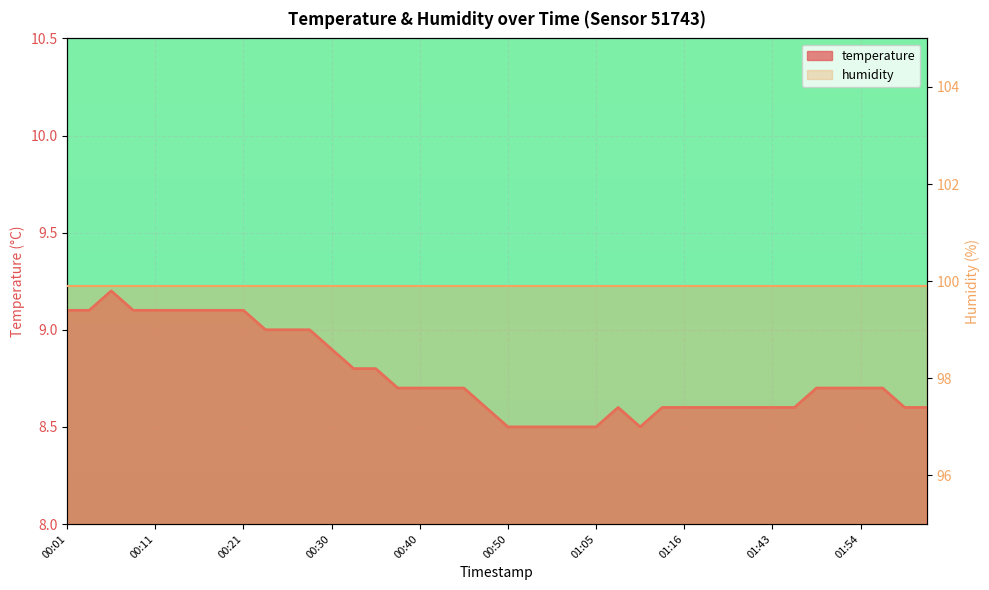

The value at 02:02 is 5.9. True or false?

False